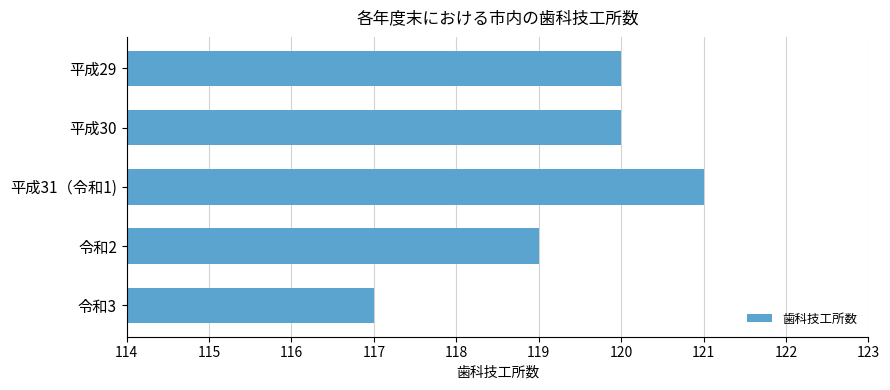

What is the approximate value at 令和3?

117